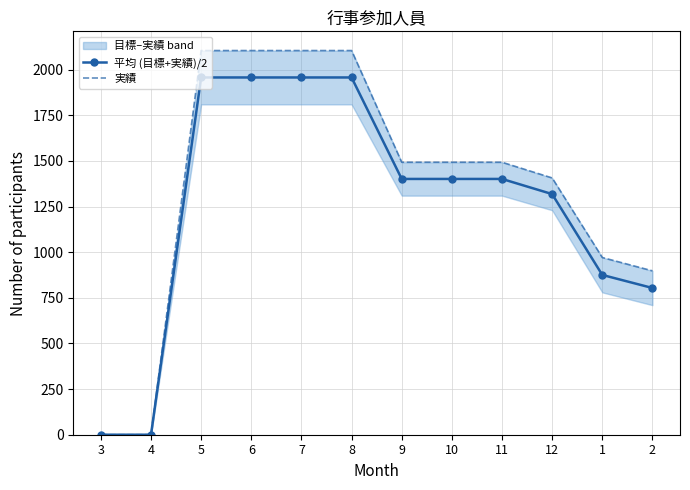

Is the value of 平均 (目標+実績)/2 at 7 greater than the value of 実績 at 2?

Yes